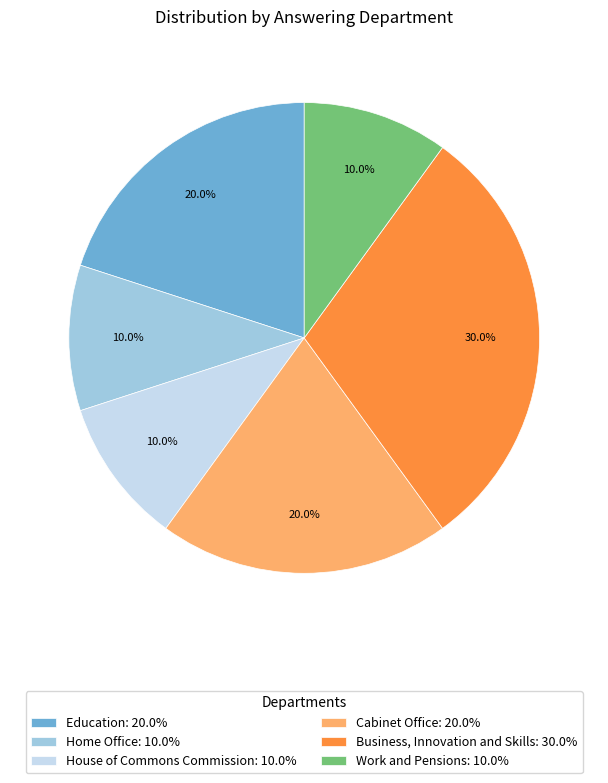

Count the number of slices in the pie.

6